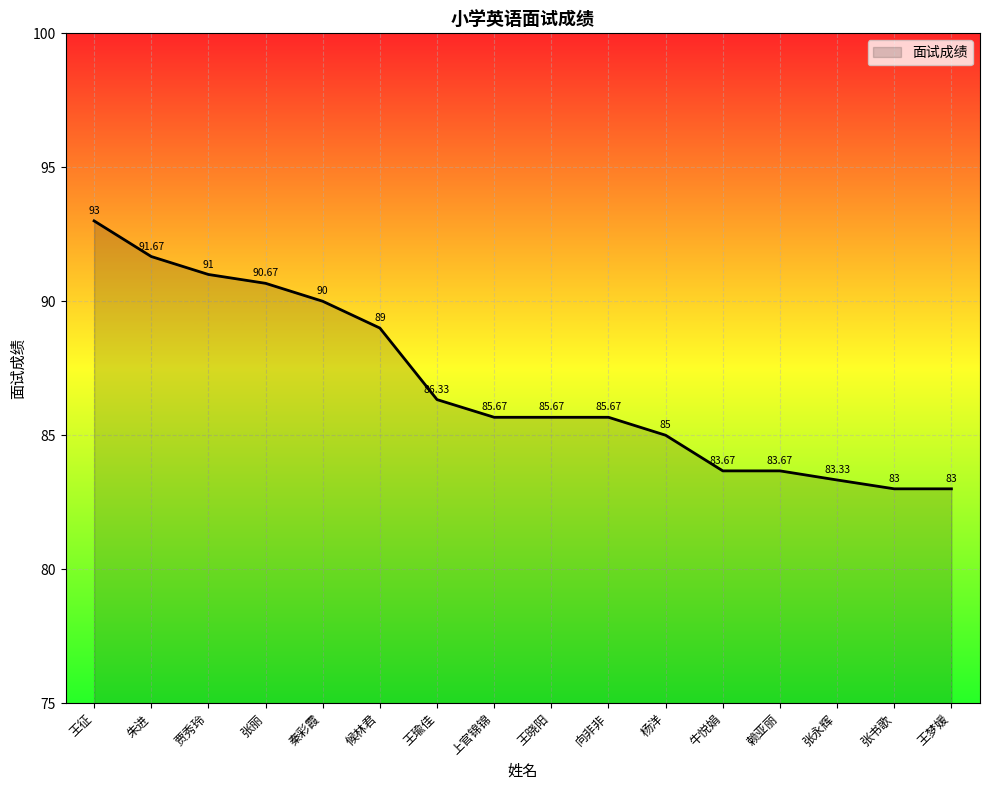

What is the average value?

86.9